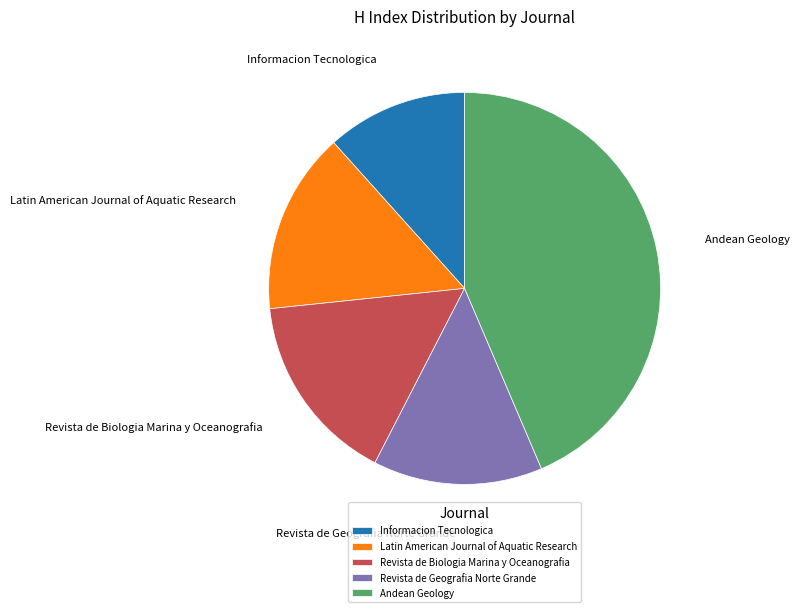

Does Andean Geology represent more than half of the total?

No